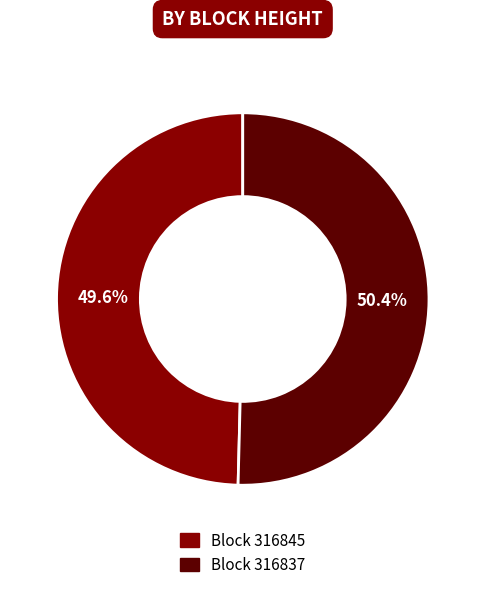

Does any single category account for the majority?

Yes